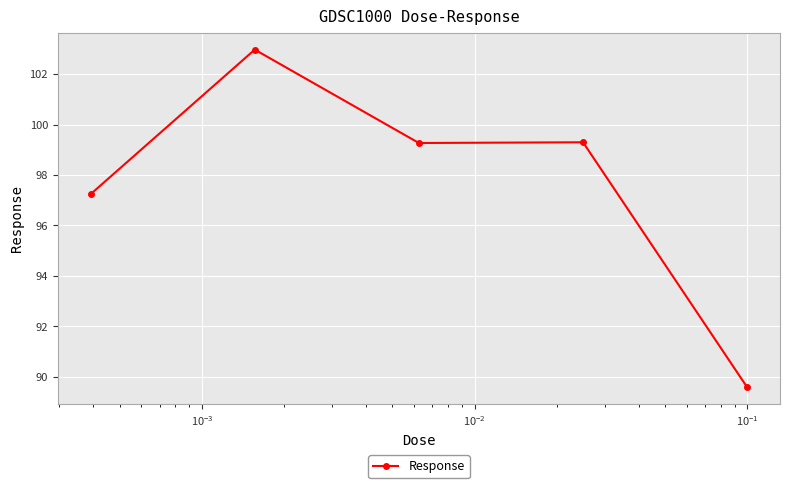

How many values exceed 99?

3